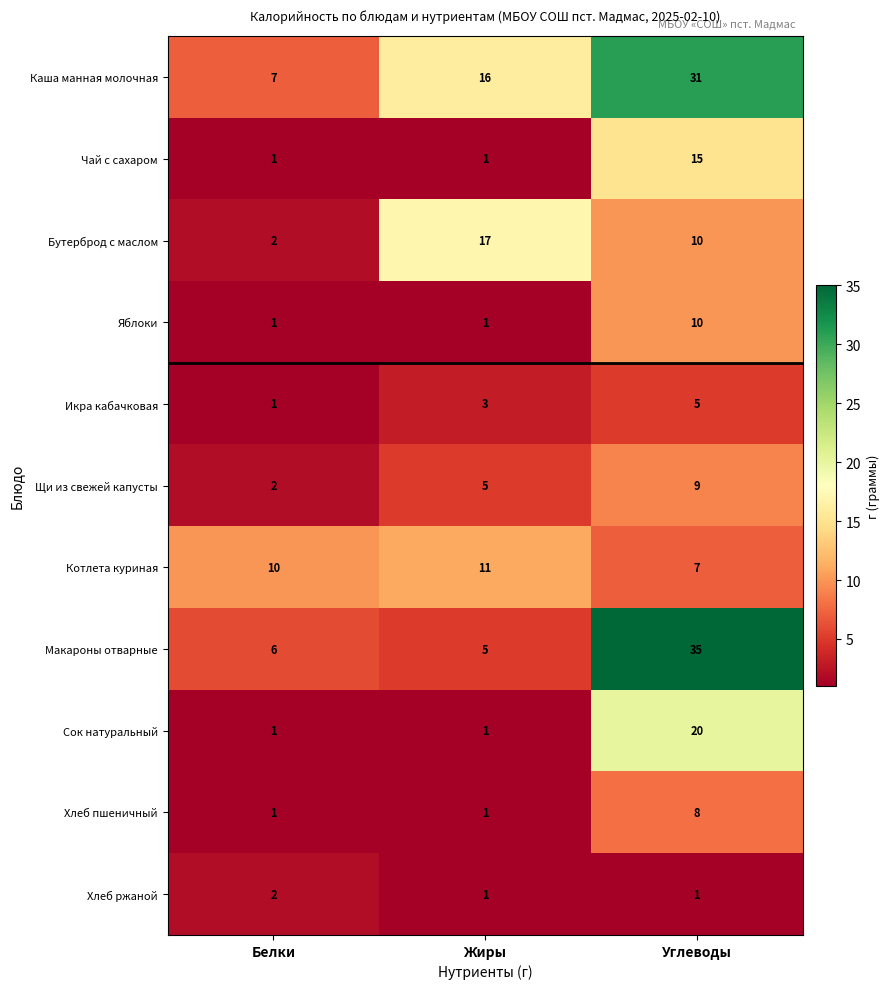

True or false: Яблоки has a value of 1 at Белки.

True